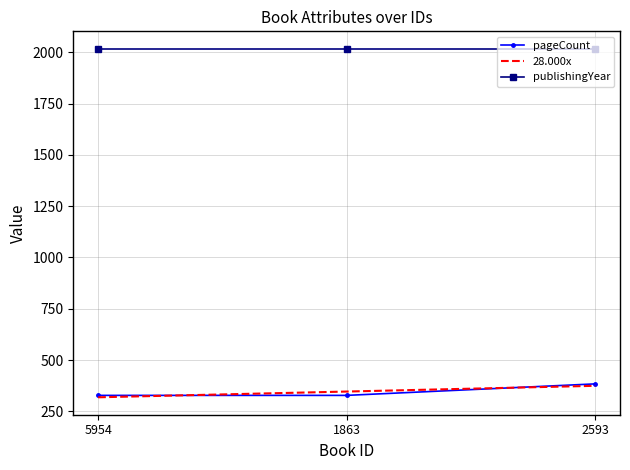

True or false: pageCount has a value of 328.0 at 5954.

True